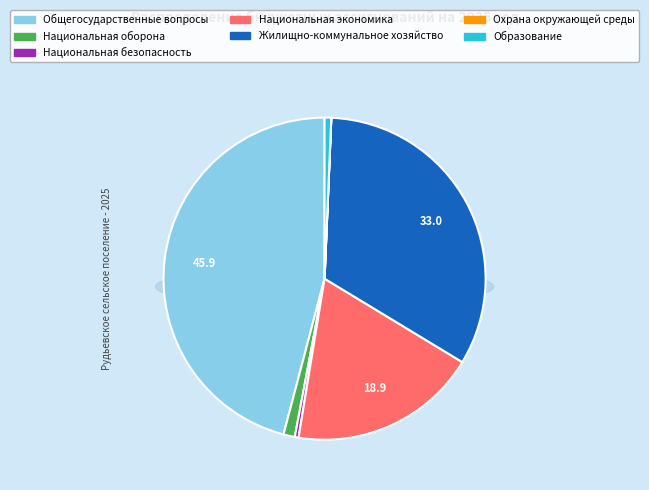

How many segments does this pie chart have?

7